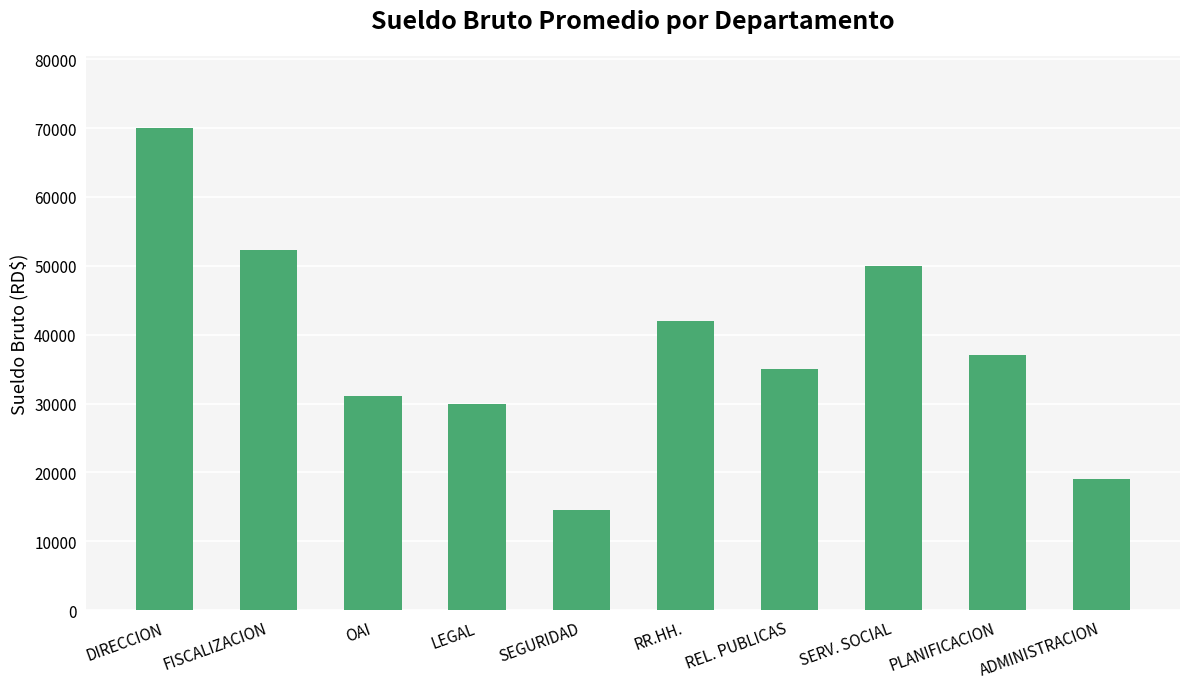

What is the label of the 10th bar from the left?

ADMINISTRACION